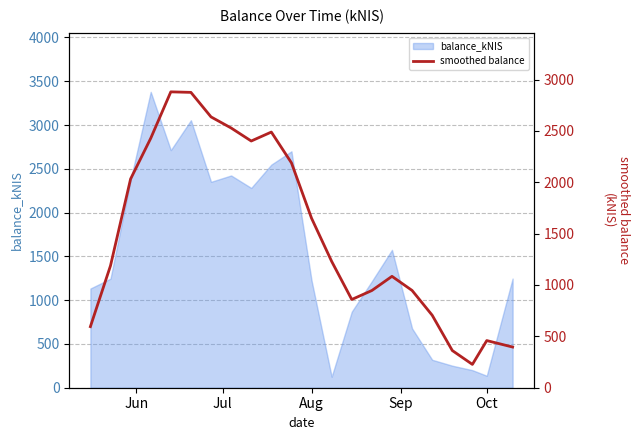

True or false: balance_kNIS has a value of 1225.2 at Aug.

True